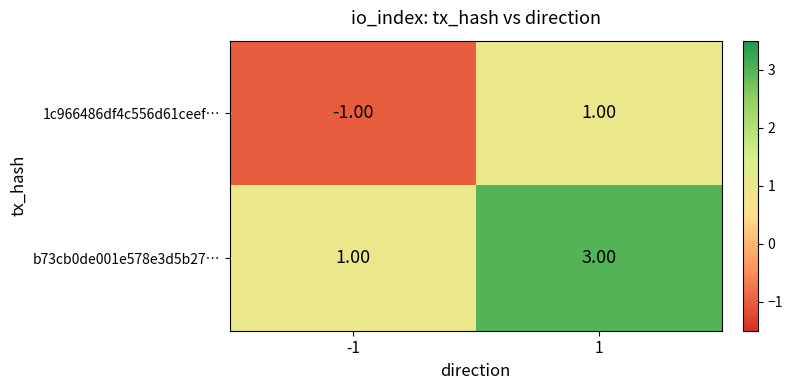

Which category has the highest value across all series?

1